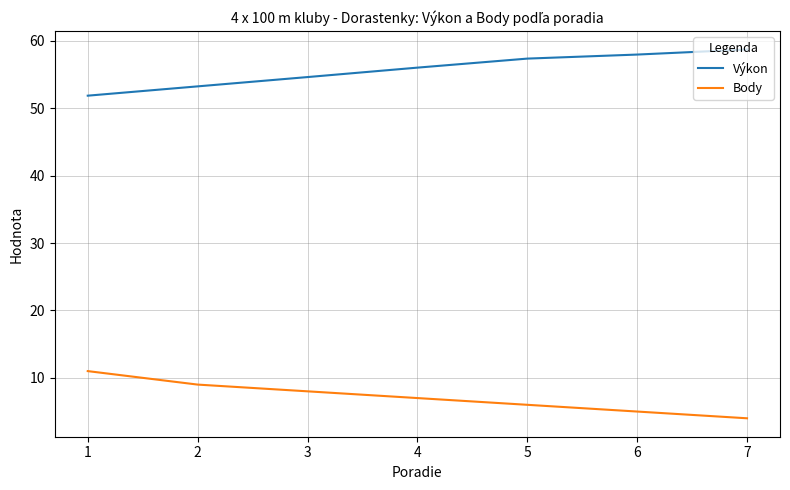

Is the value of Výkon at 2 greater than the value of Body at 5?

Yes